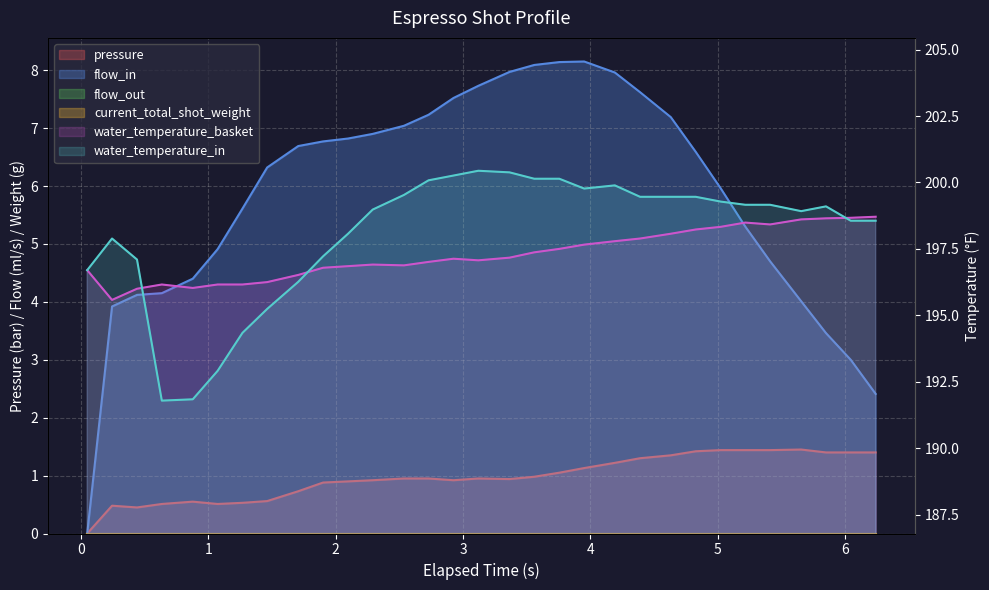

What is the greatest value displayed?

200.4